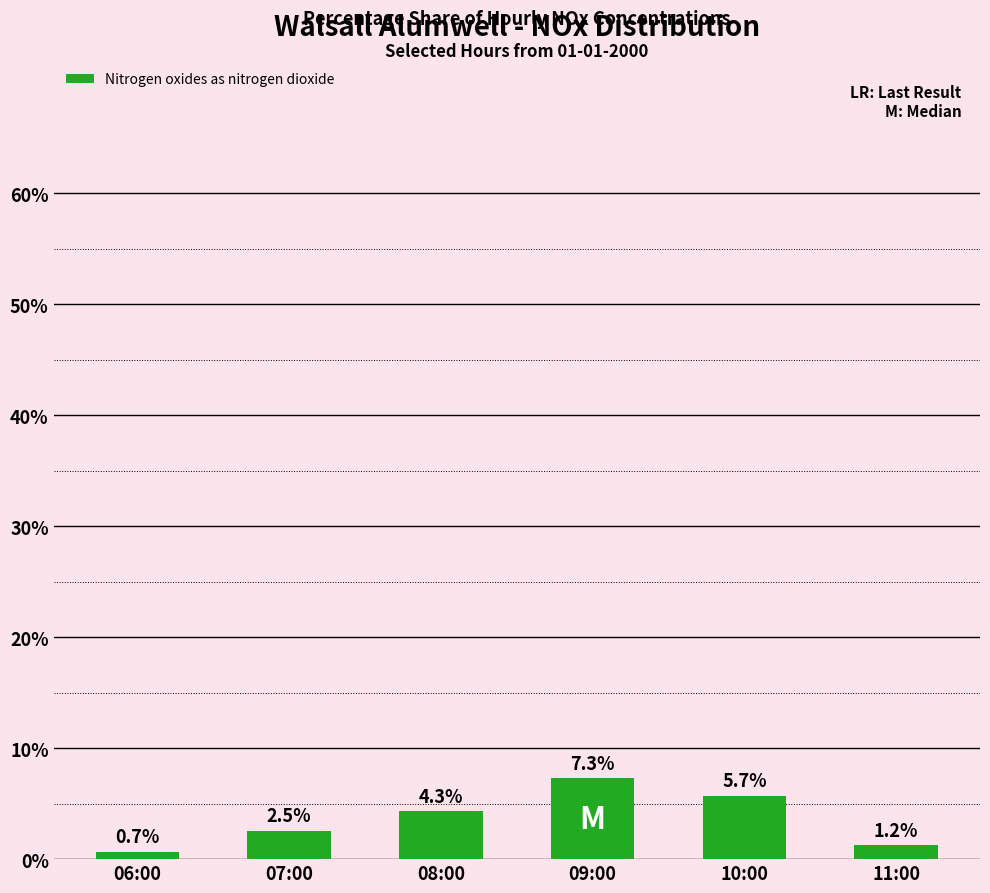

What is the difference between the values at 11:00 and 07:00?

1.3